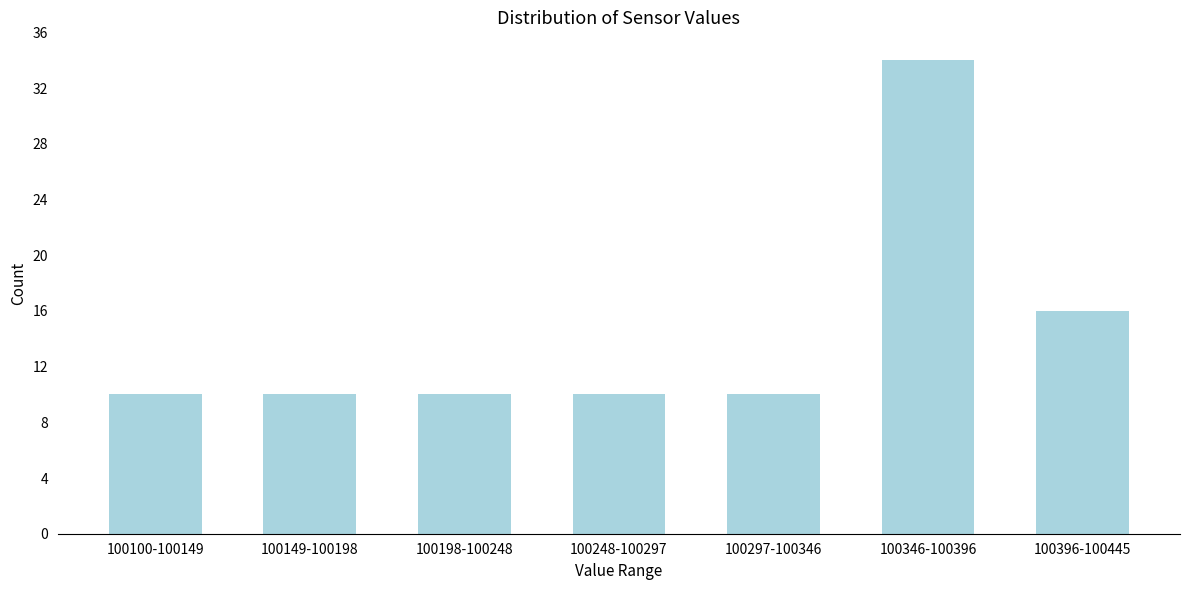

Reading left to right, extract all data points from this chart.

100100-100149=10	100149-100198=10	100198-100248=10	100248-100297=10	100297-100346=10	100346-100396=34	100396-100445=16